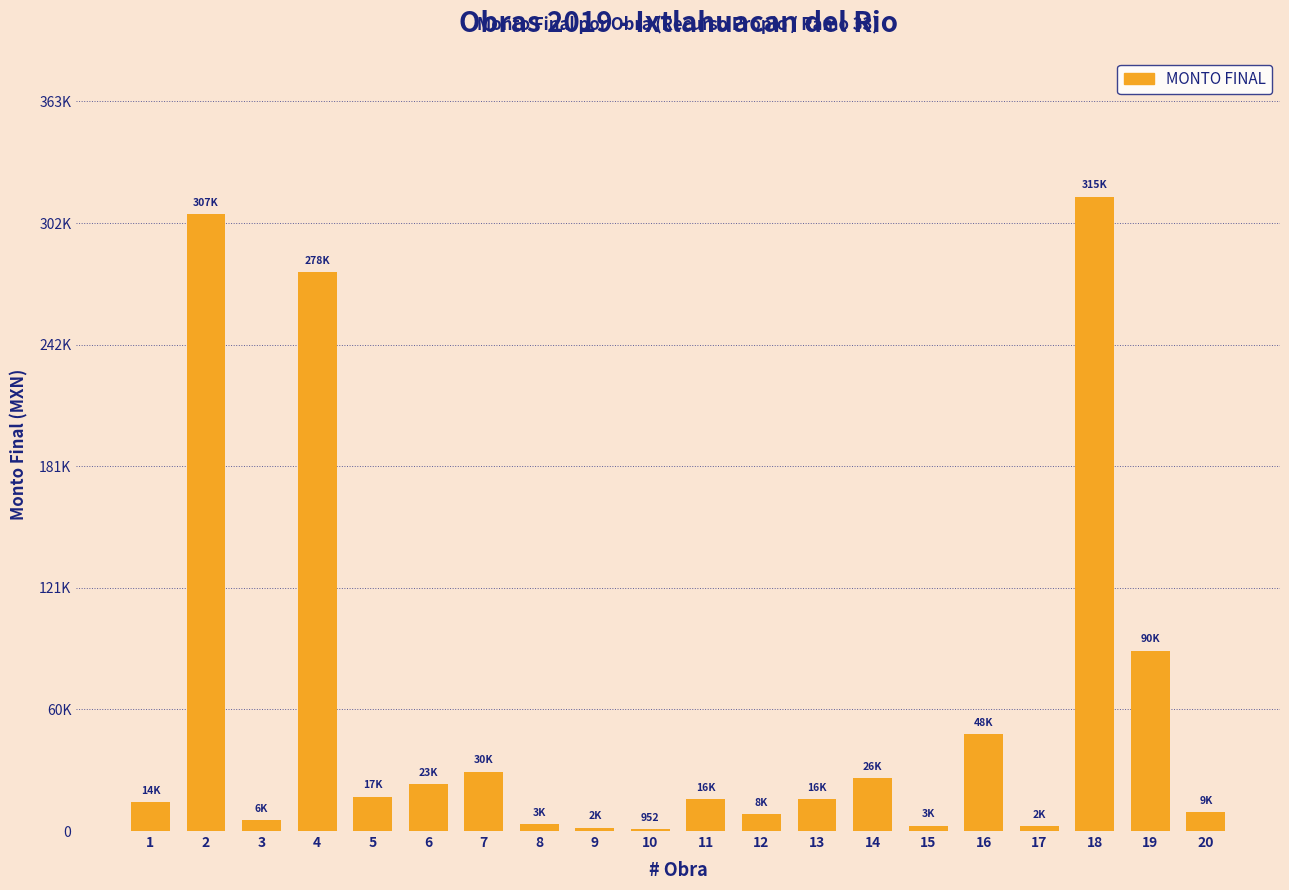

What is the sum of all values?

1214454.5